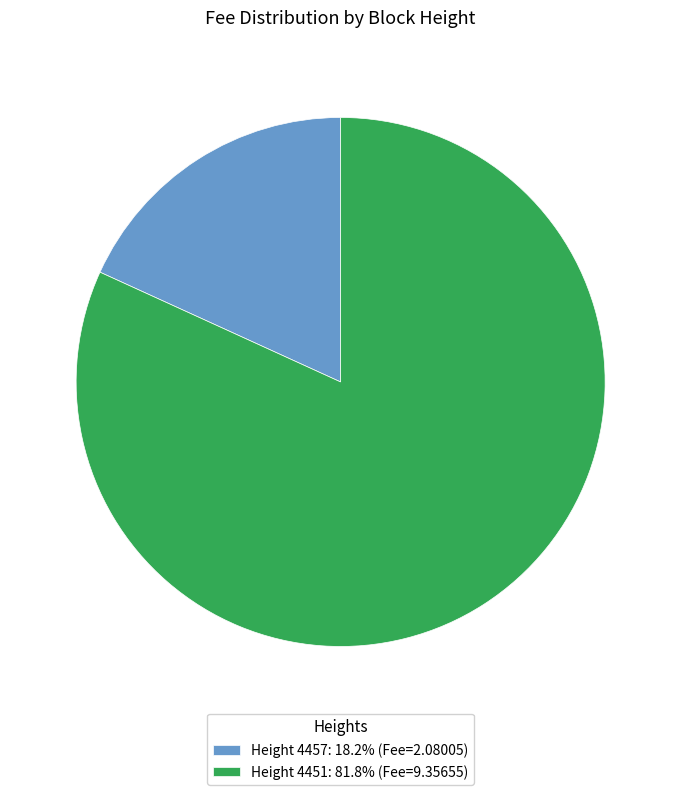

Is there any slice that represents more than half of the pie?

Yes